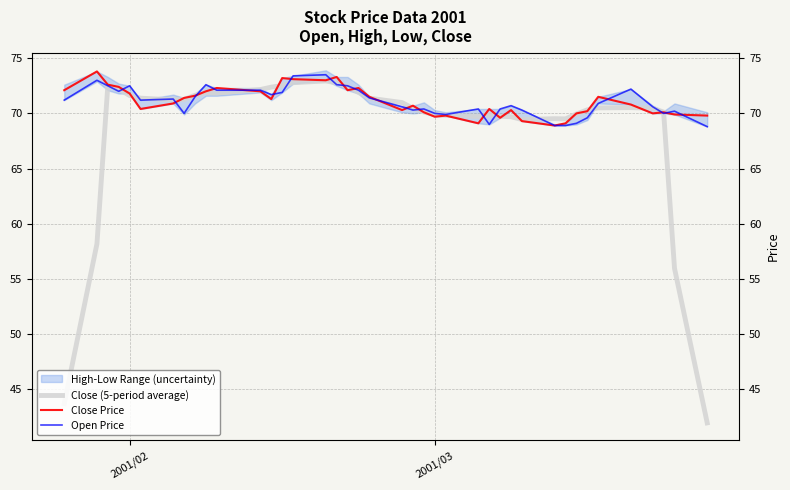

The value of Close (5-period average) at 2001/03 is 112.4. True or false?

False